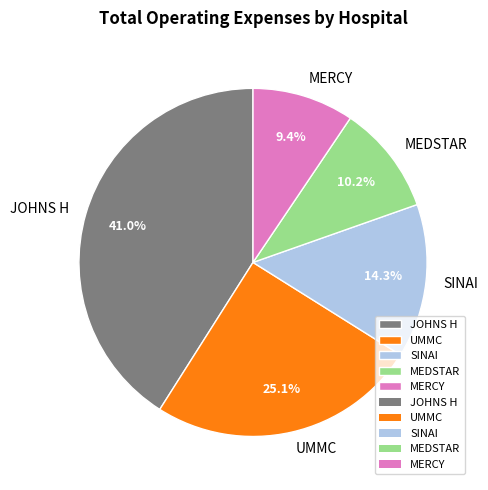

How many segments does this pie chart have?

5